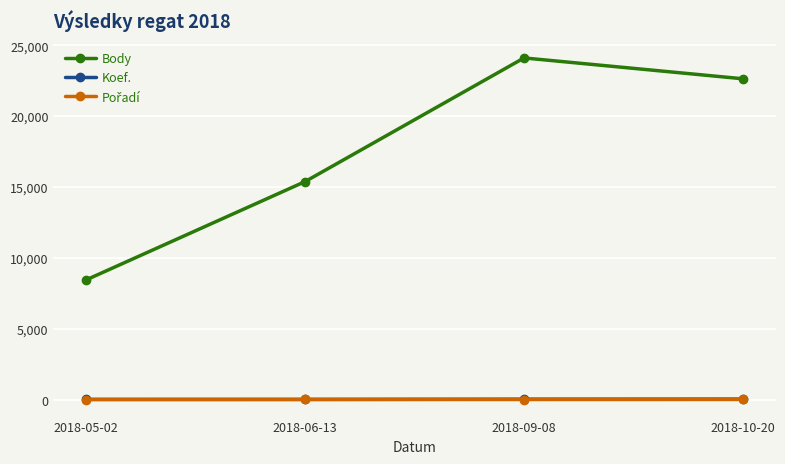

What is the greatest value displayed?

24098